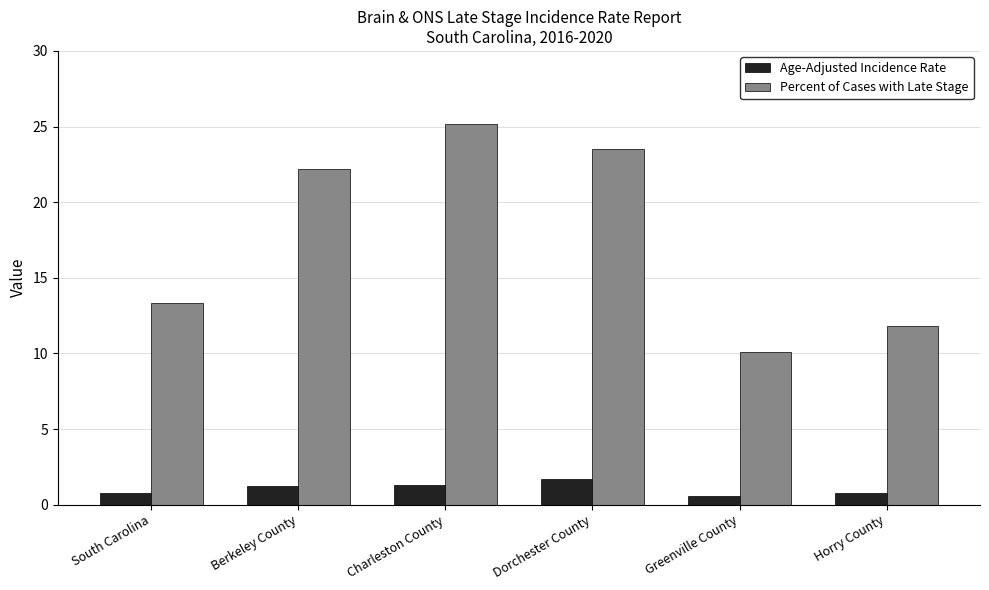

What is the difference between the highest and lowest values at Dorchester County?

21.8